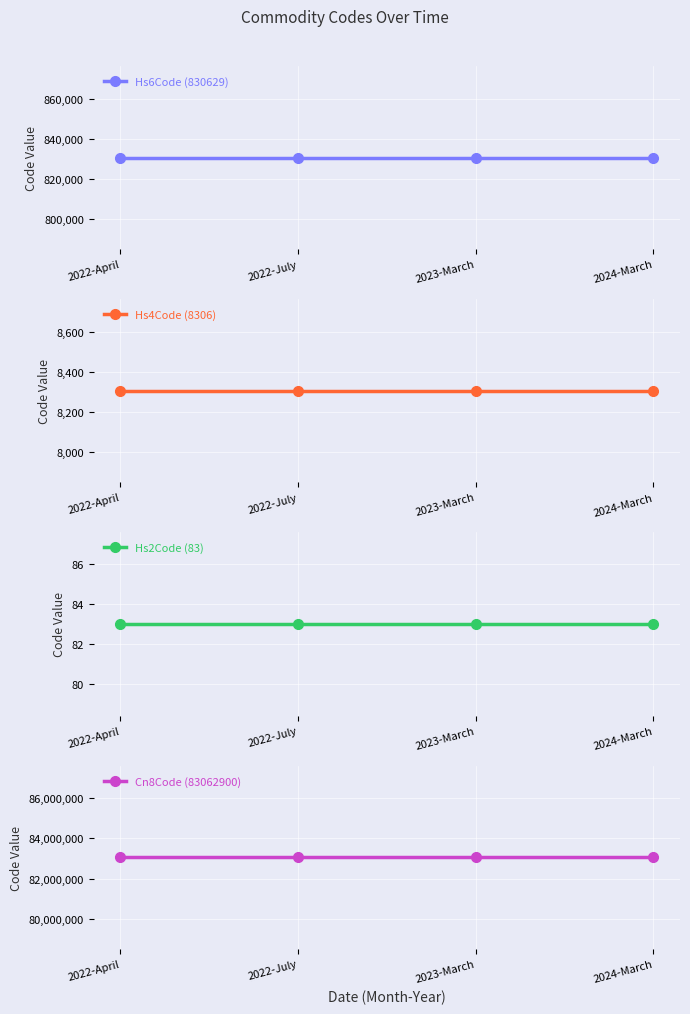

Which series changed the most between 2022-July and 2024-March?

Hs6Code (830629)